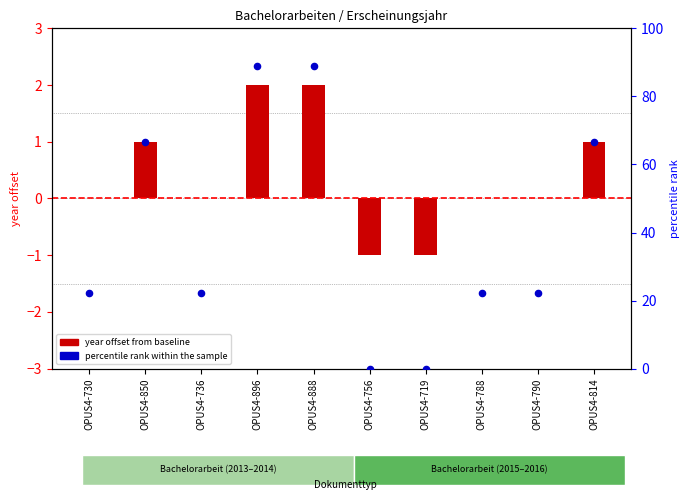

Which series has the widest spread of Y values?

percentile rank within the sample